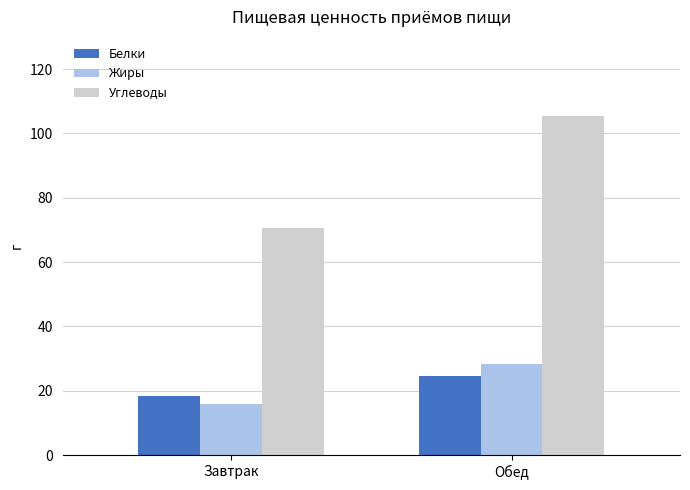

What is the label of the 2nd bar from the right?

Завтрак